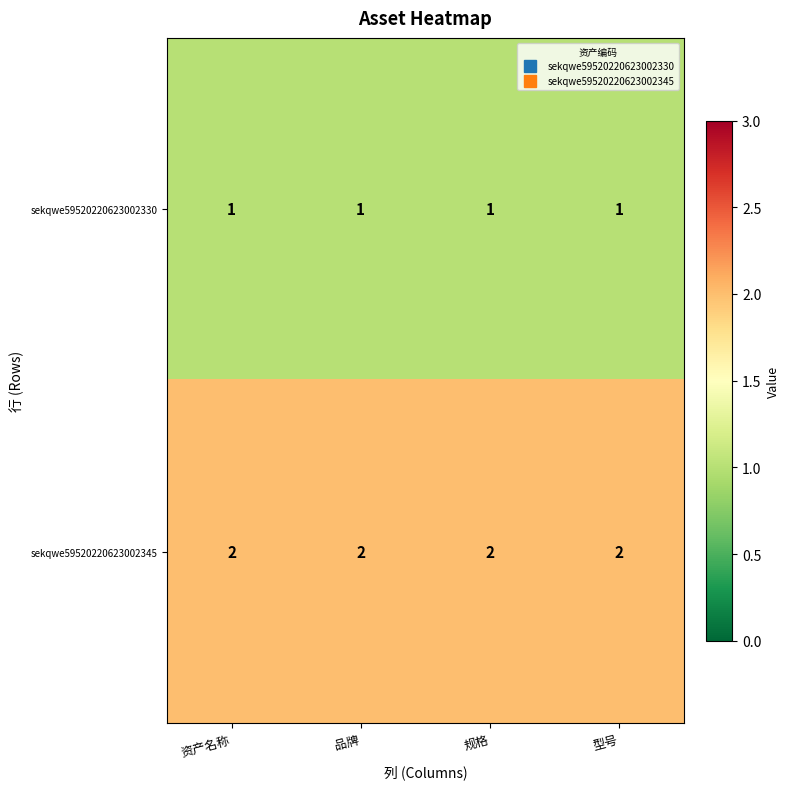

What is the sum of the sekqwe59520220623002345 values at 型号 and 品牌?

4